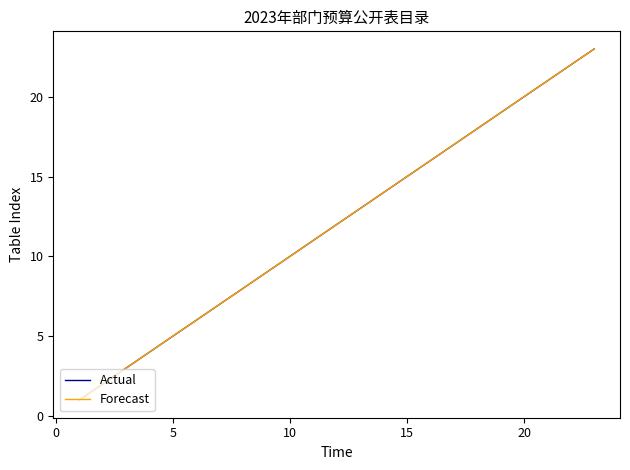

Reading left to right, what are all the values shown in this chart?

Actual: 1	2	3	4	5	6	7	8	9	10	11	12	13	14	15	16	17	18	19	20	21	22	23
Forecast: 1	2	3	4	5	6	7	8	9	10	11	12	13	14	15	16	17	18	19	20	21	22	23